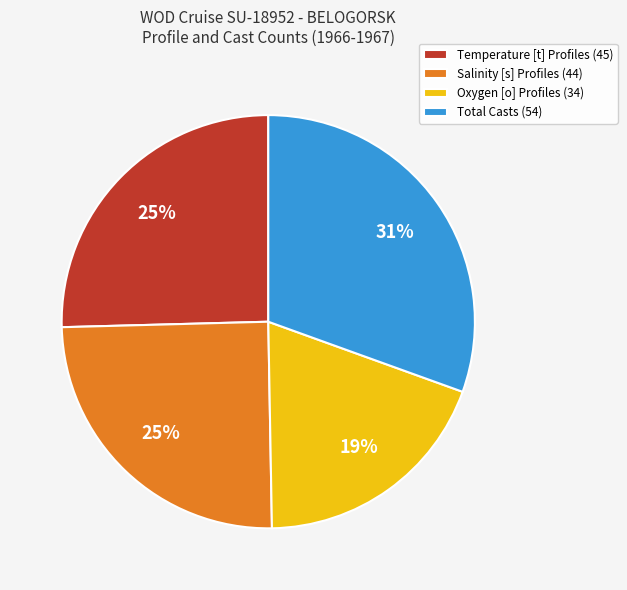

Is Oxygen [o] Profiles the majority of the pie?

No